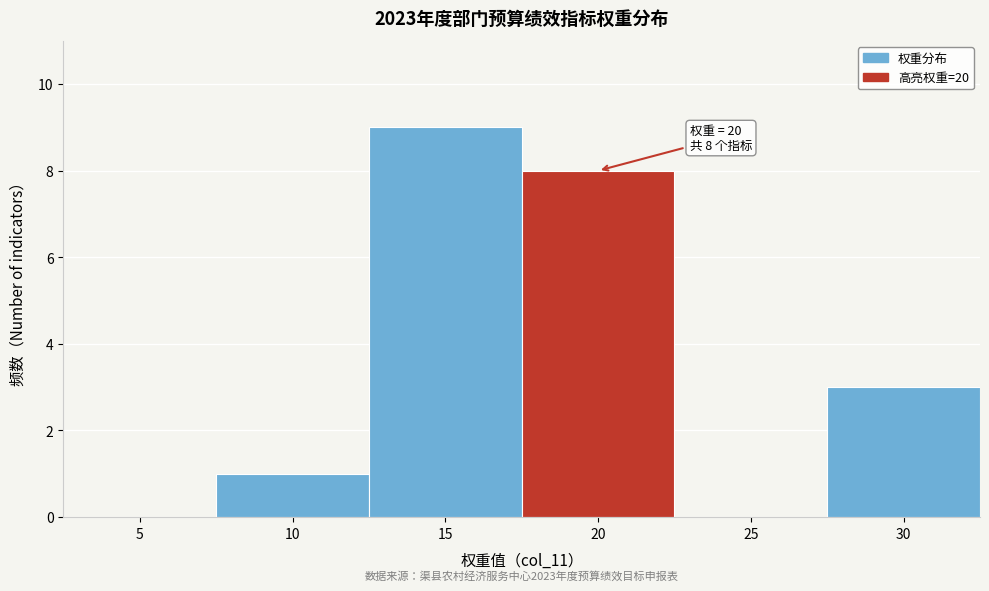

Reading right to left, list all the values displayed in this chart.

30=3	25=0	20=8	15=9	10=1	5=0